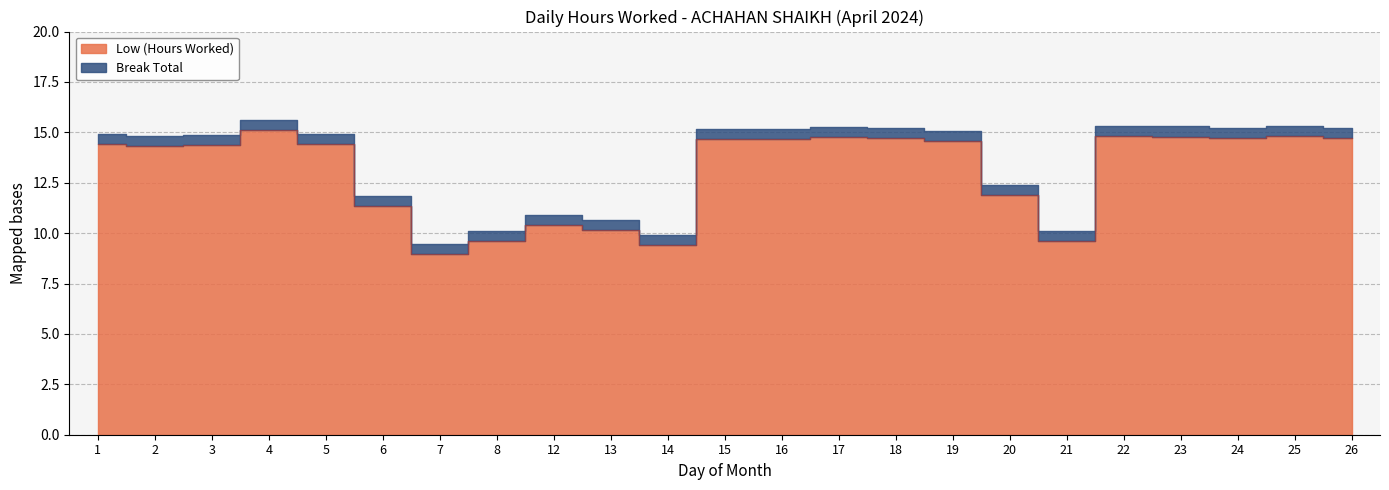

Does the chart display data point markers on the line(s)?

No